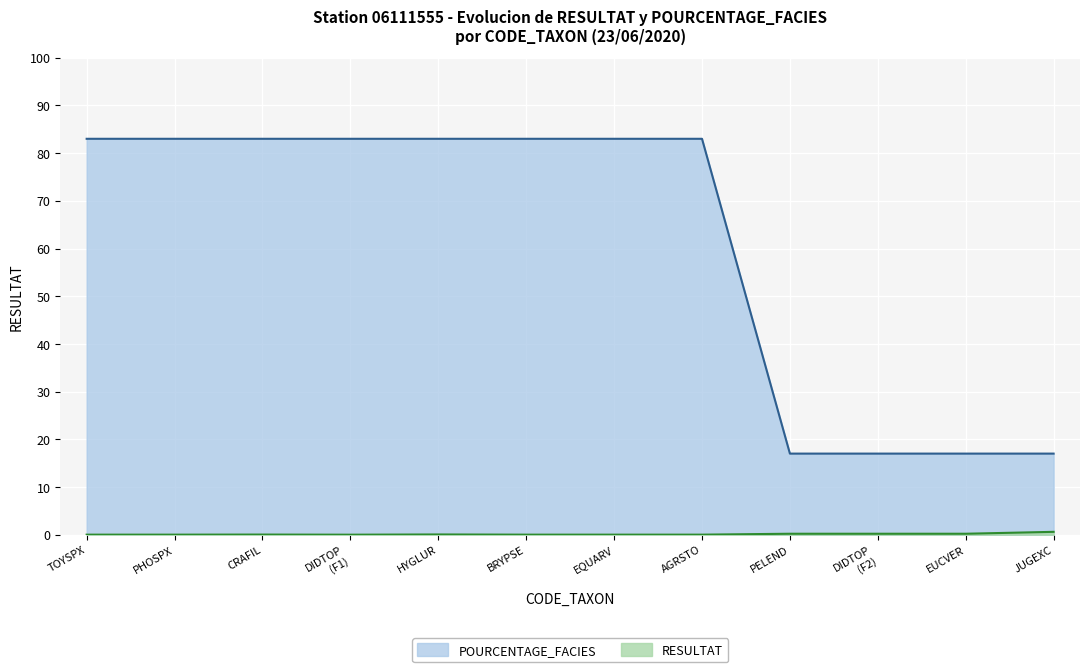

True or false: RESULTAT and POURCENTAGE_FACIES cross at least once.

False